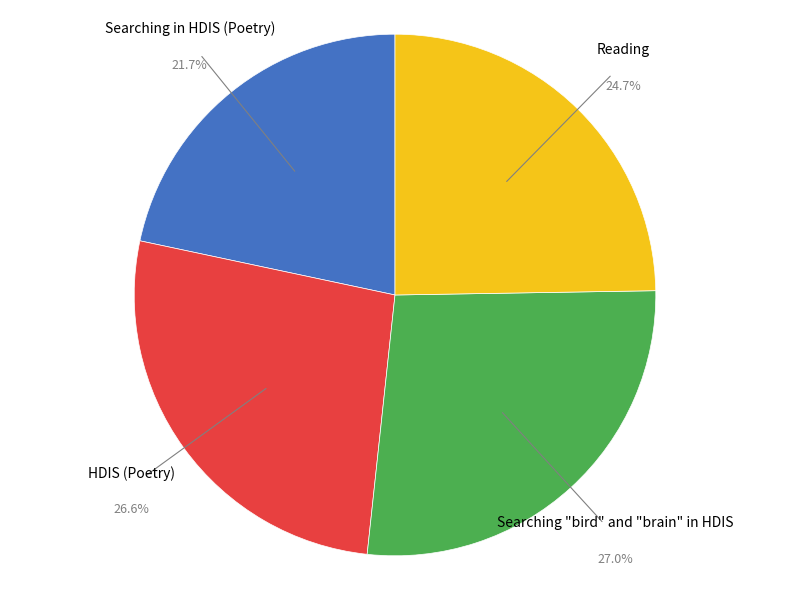

Does any single category account for the majority?

No